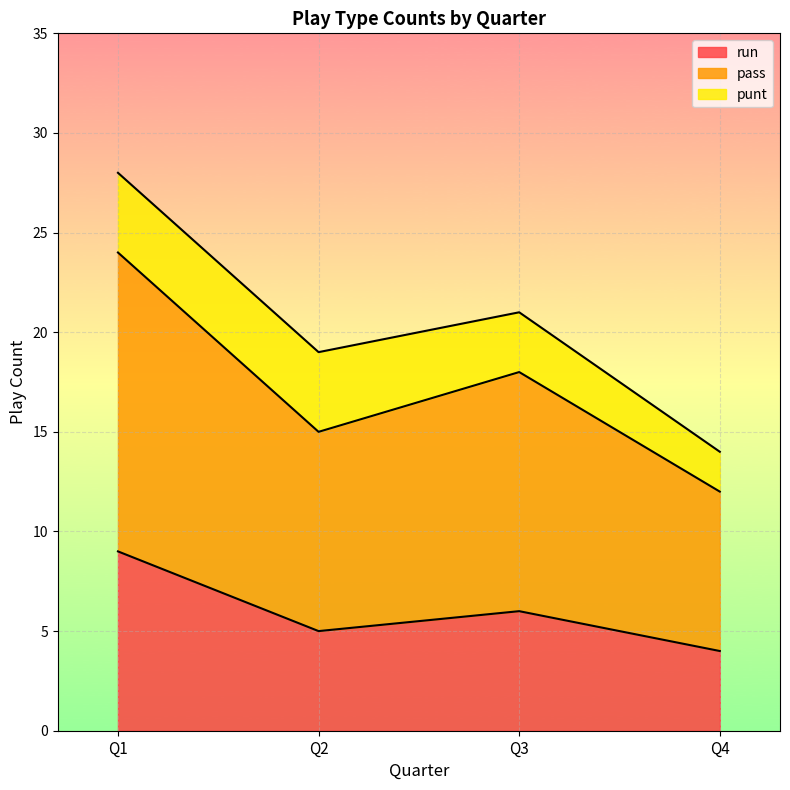

What is the sum of all run values?

24